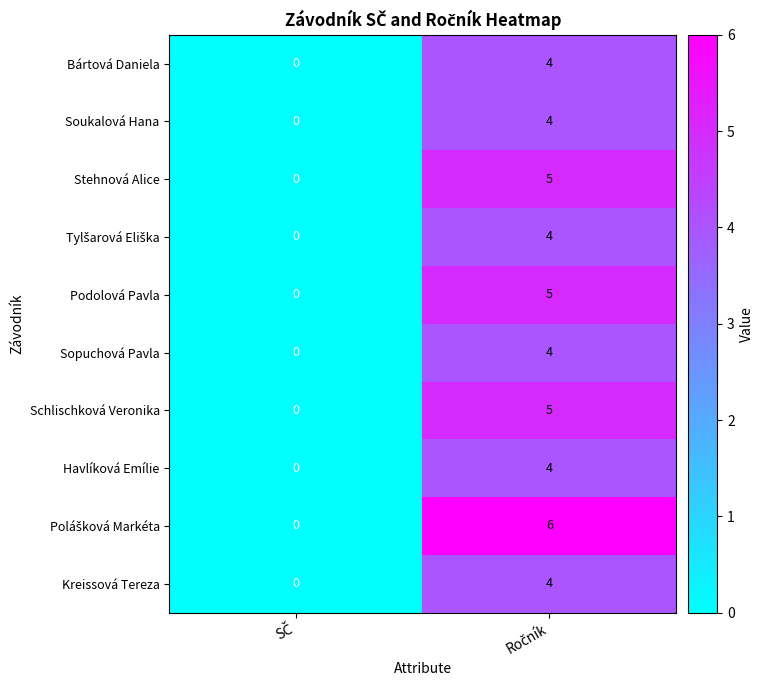

What is the difference between the maximum and minimum values in the Kreissová Tereza series?

4